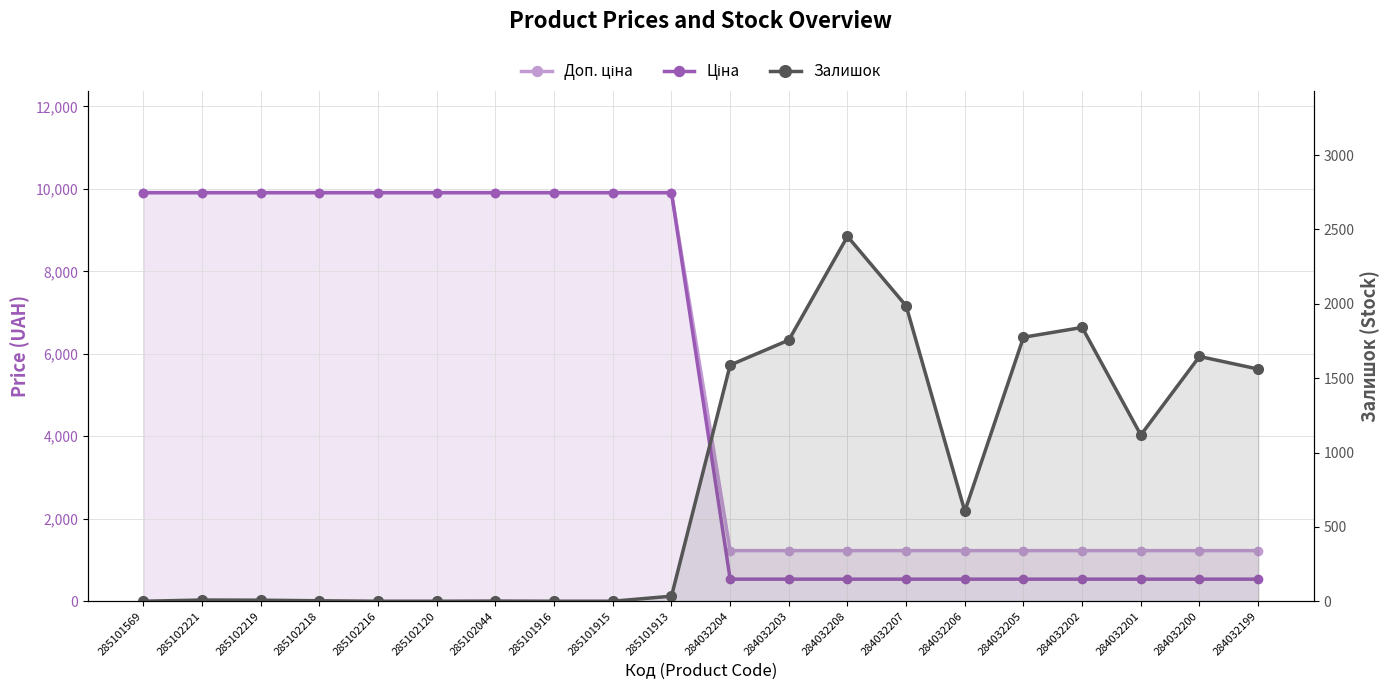

True or false: Ціна has more than 1 points higher than both neighbors.

False